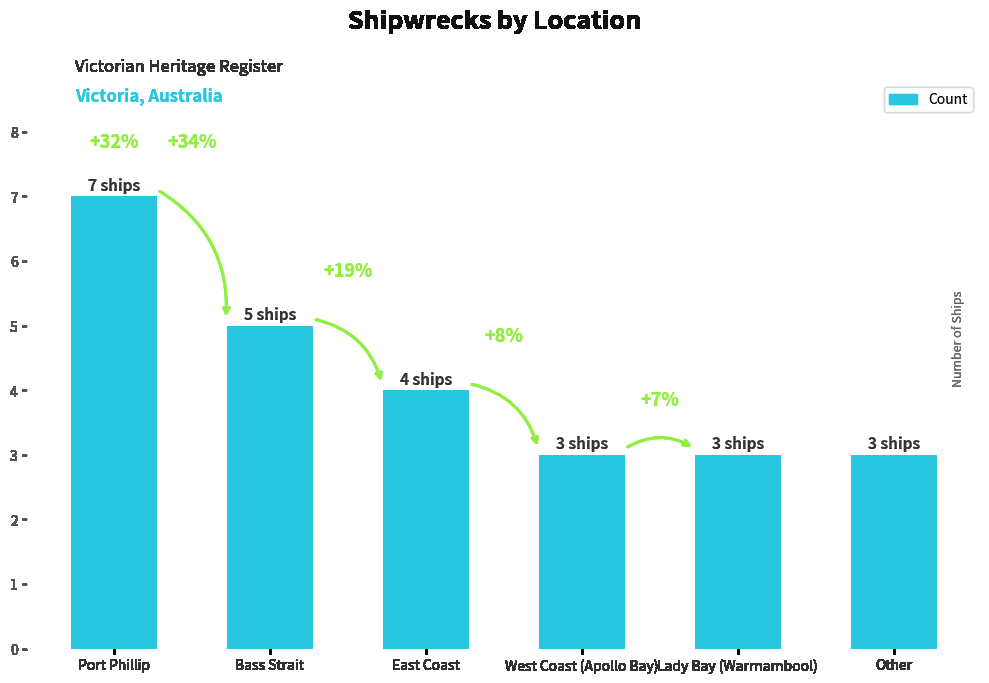

Where does the data first go above 4?

Port Phillip